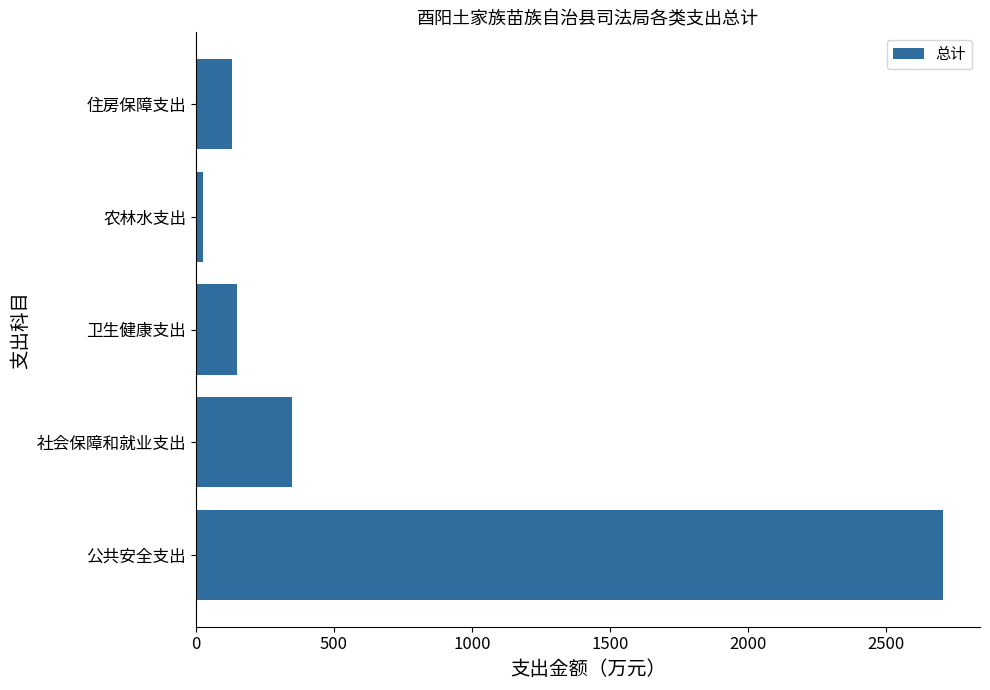

Reading bottom to top, extract all data points from this chart.

2706.9	349.5	148.5	24.6	130.4